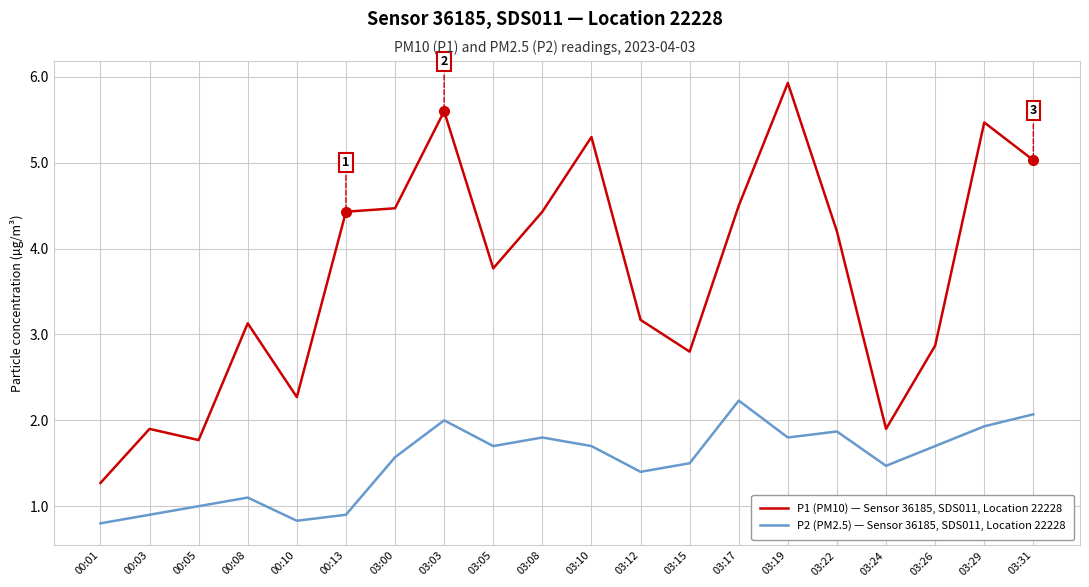

Reading left to right, transcribe all the data shown in this chart.

P1 (PM10) — Sensor 36185, SDS011, Location 22228: 1.3	1.9	1.8	3.1	2.3	4.4	4.5	5.6	3.8	4.4	5.3	3.2	2.8	4.5	5.9	4.2	1.9	2.9	5.5	5.0
P2 (PM2.5) — Sensor 36185, SDS011, Location 22228: 0.8	0.9	1.0	1.1	0.8	0.9	1.6	2.0	1.7	1.8	1.7	1.4	1.5	2.2	1.8	1.9	1.5	1.7	1.9	2.1